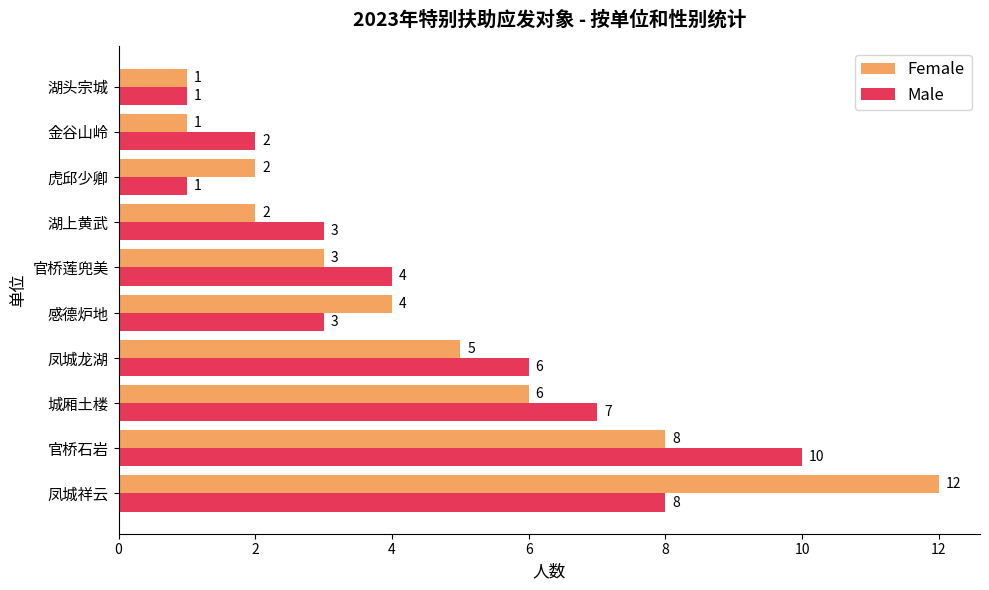

At which category is the sum across all series the highest?

凤城祥云